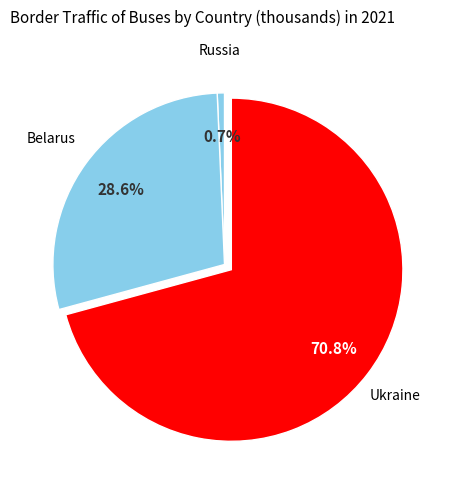

Does Ukraine represent more than half of the total?

Yes